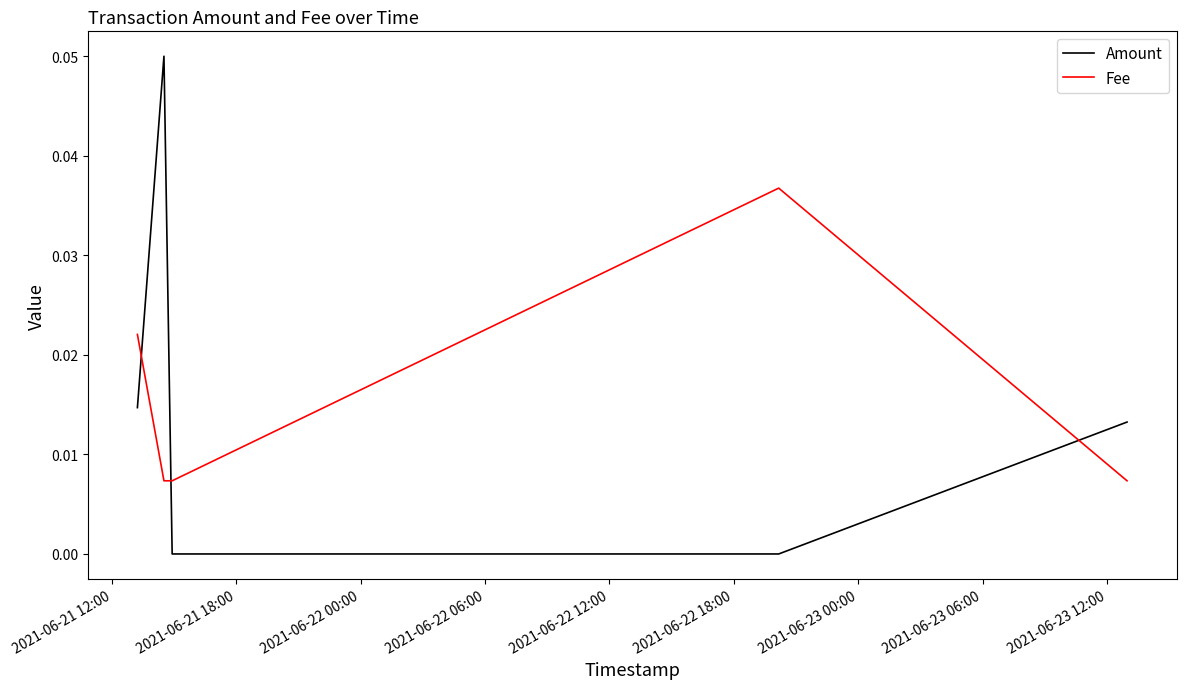

True or false: Fee and Amount intersect in this chart.

True